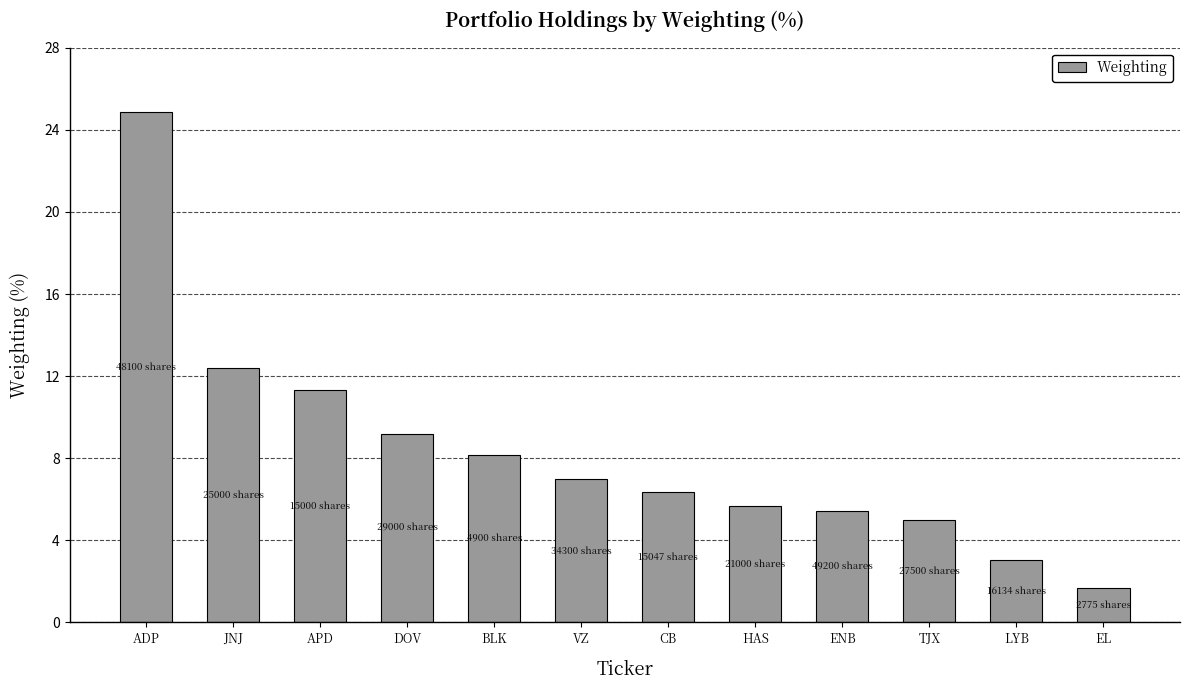

Which category has the highest value across all series?

ADP